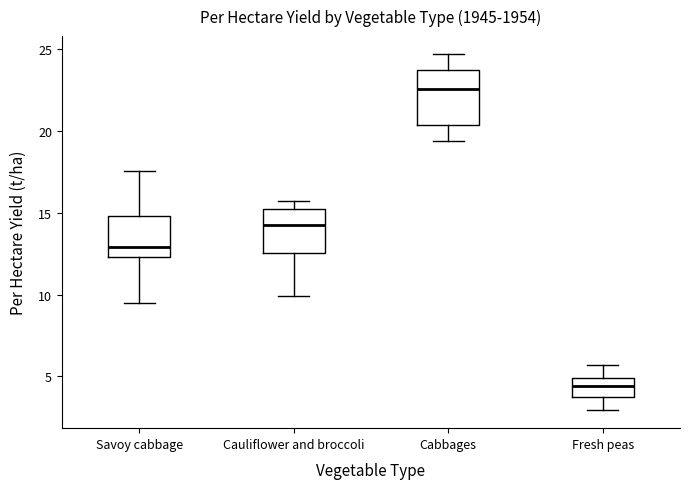

Where does the upper whisker of the box for Fresh peas end on the y-axis? The values are not printed on the chart, so give them approximately, as read against the axis.

5.5